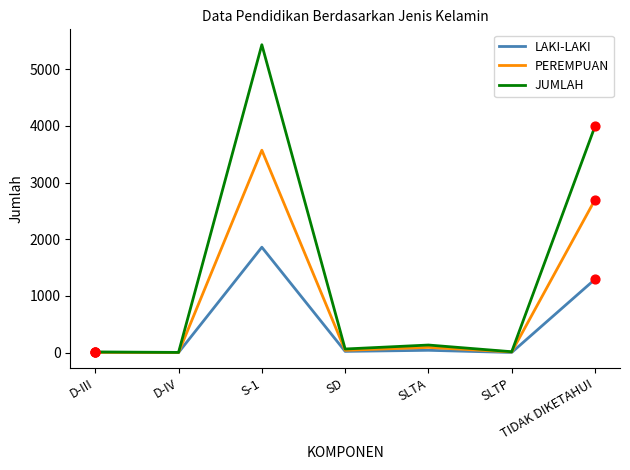

Which series changed the most between D-IV and TIDAK DIKETAHUI?

JUMLAH